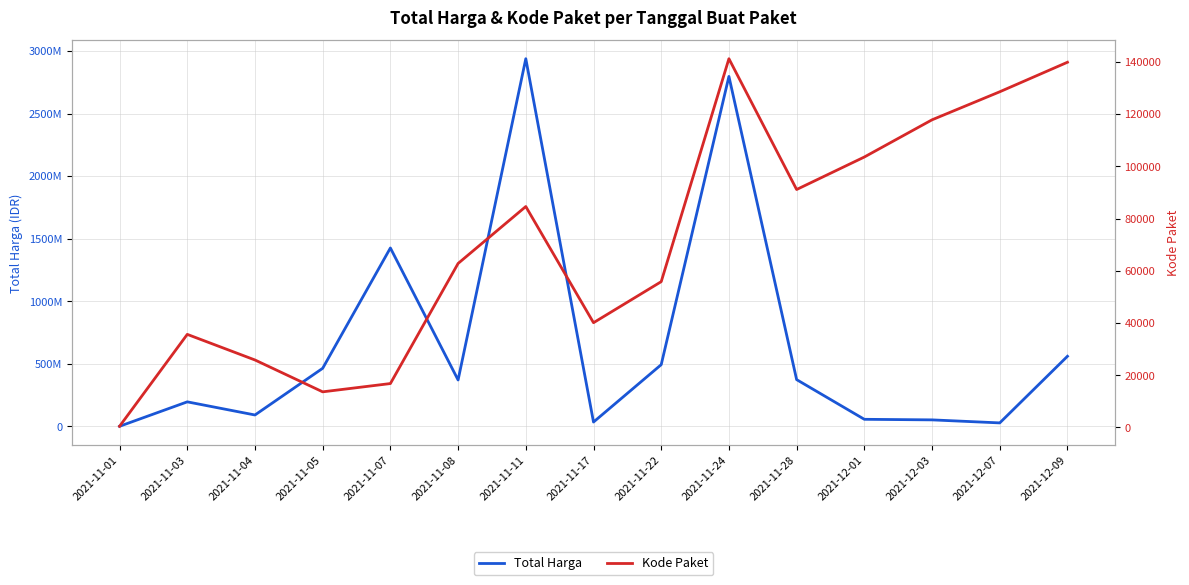

What is the value of the Kode Paket point at the 8th from the left?

40112